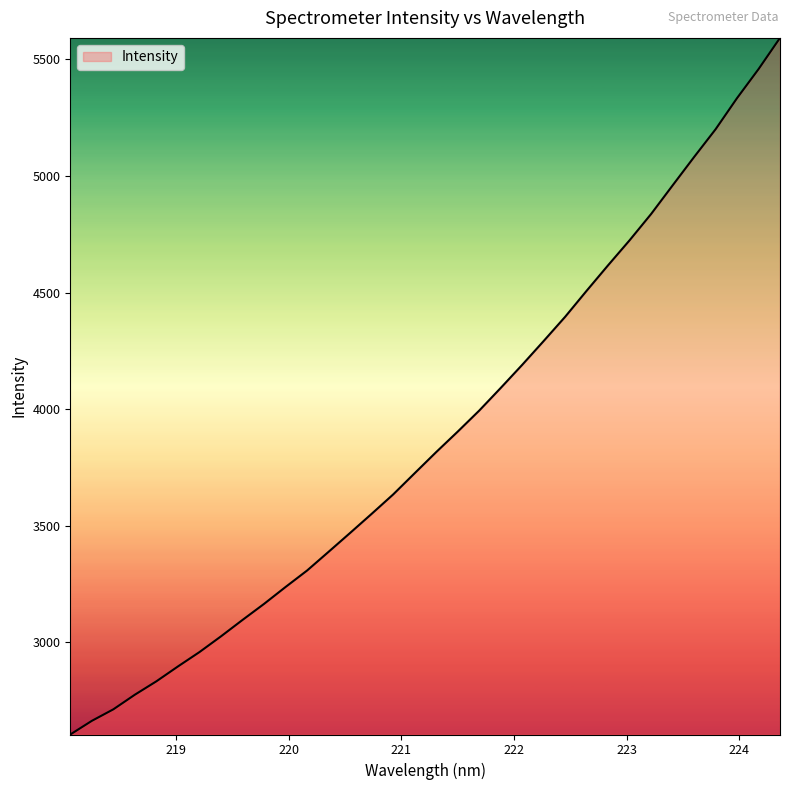

What is the sum of all values?

132051.8